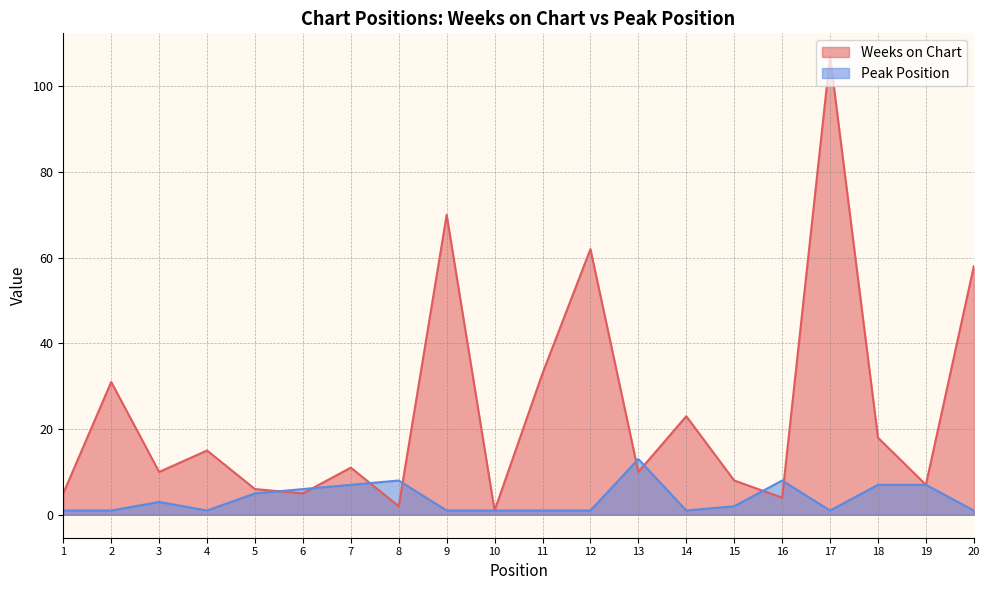

Count the number of data series in this chart.

2